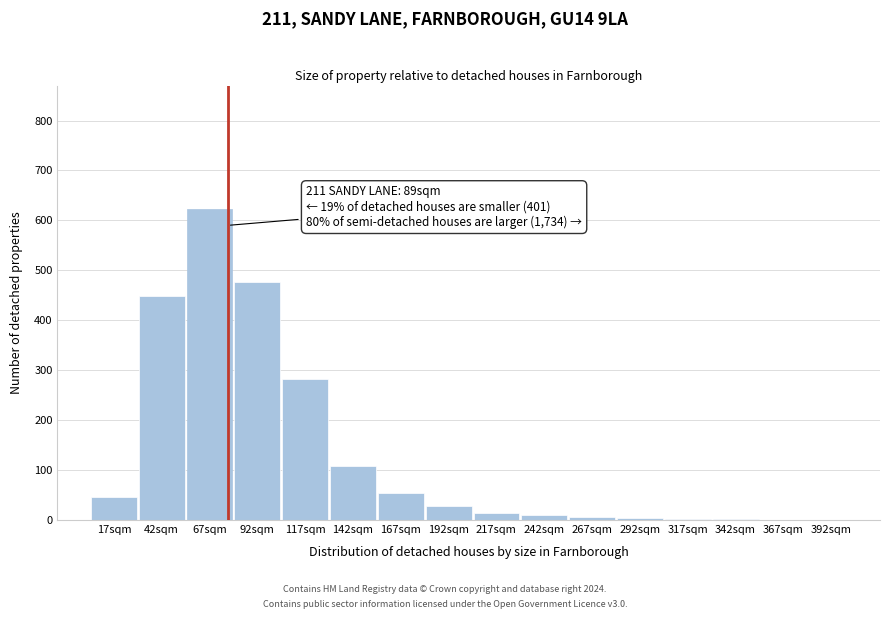

What is the maximum value shown in the chart?

623